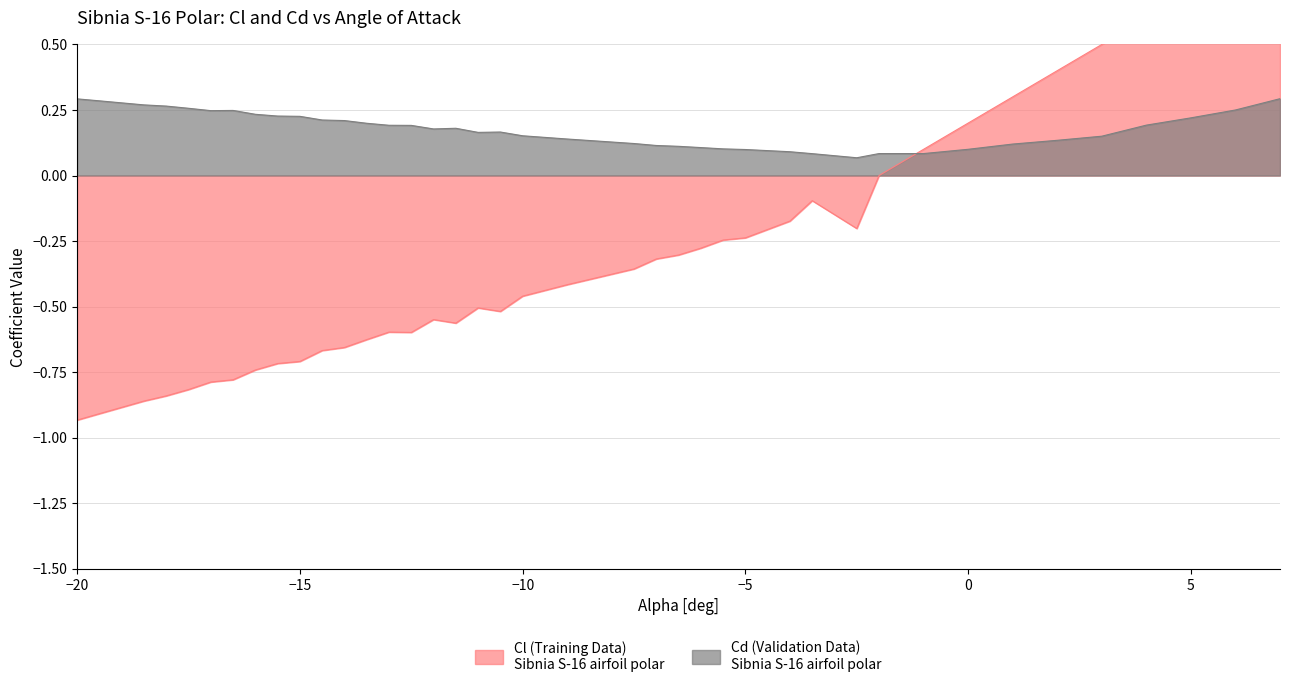

How many values in the Cl (Training) series exceed 0?

9